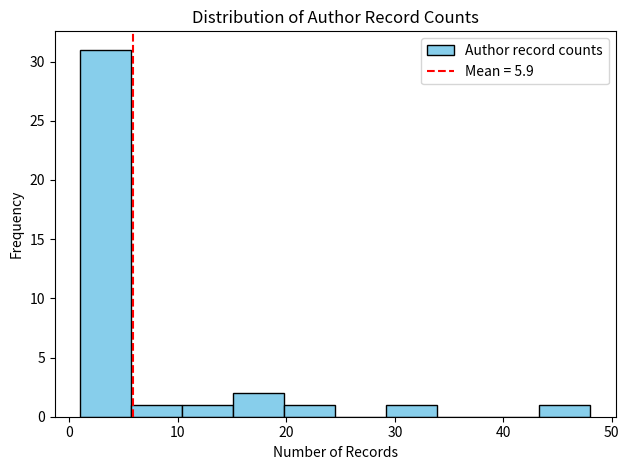

What is the height of the bar covering 29.2 to 33.9 on the x-axis? Neither the bar edges nor the heights are printed on the chart, so give them approximately, as read against the axes.

1